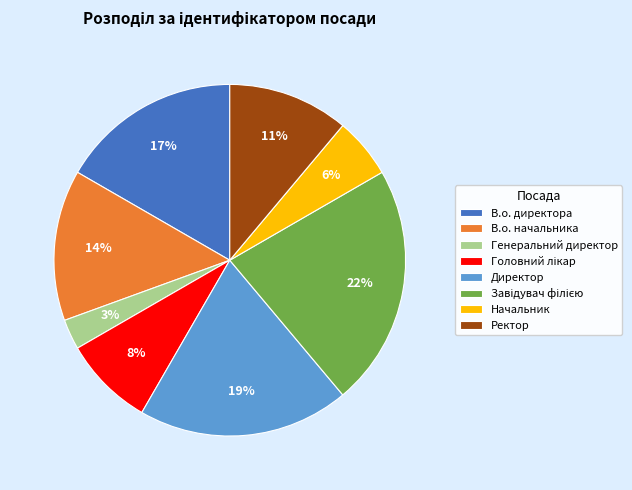

Count the number of slices in the pie.

8